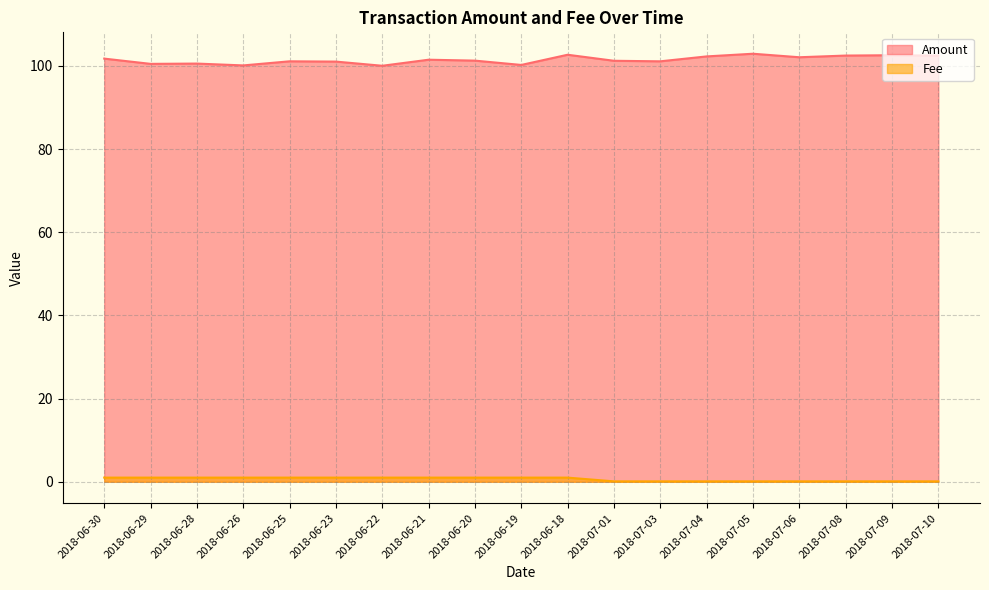

True or false: Amount and Fee cross at least once.

False